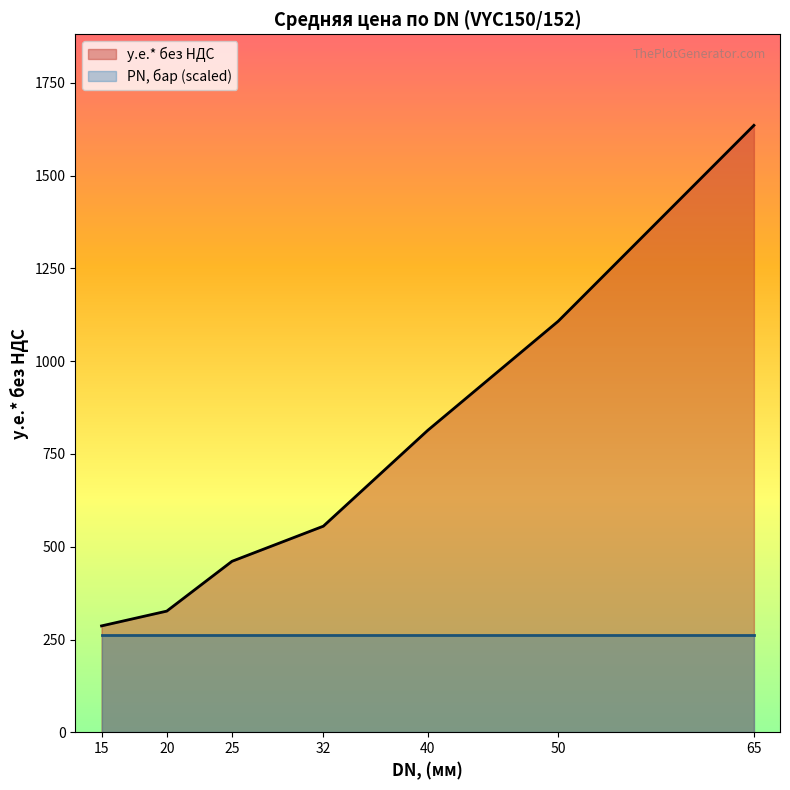

How many interior local peaks does the у.е.* без НДС series have?

0